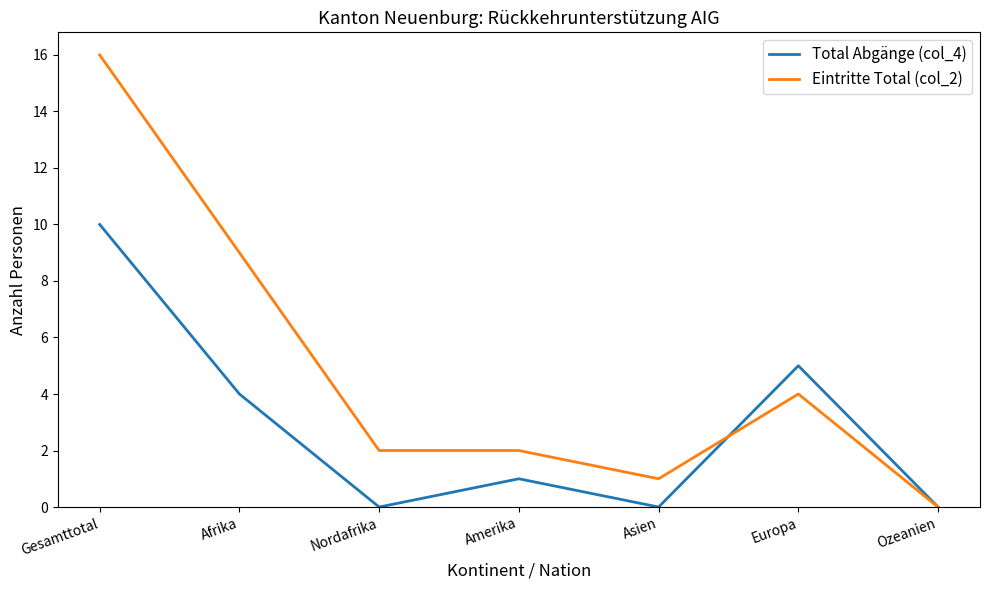

What is the spread (max minus min) of values at Gesamttotal?

6